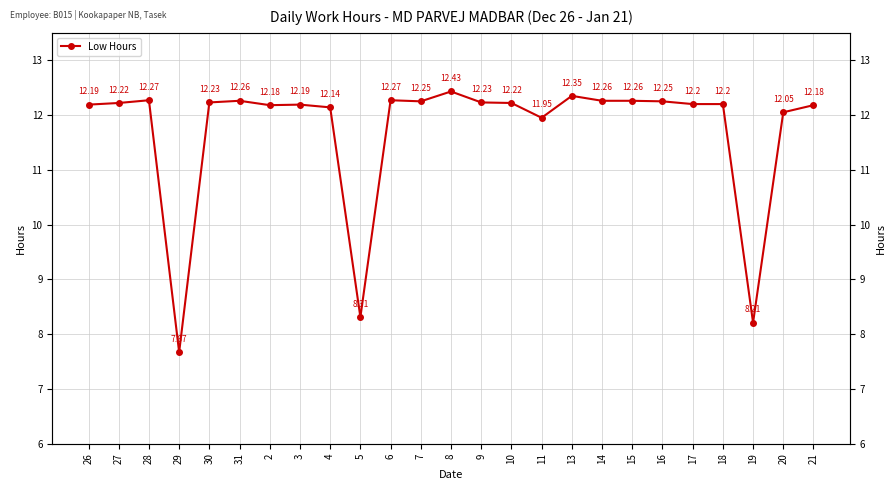

At which category does the data reach its first local peak?

28